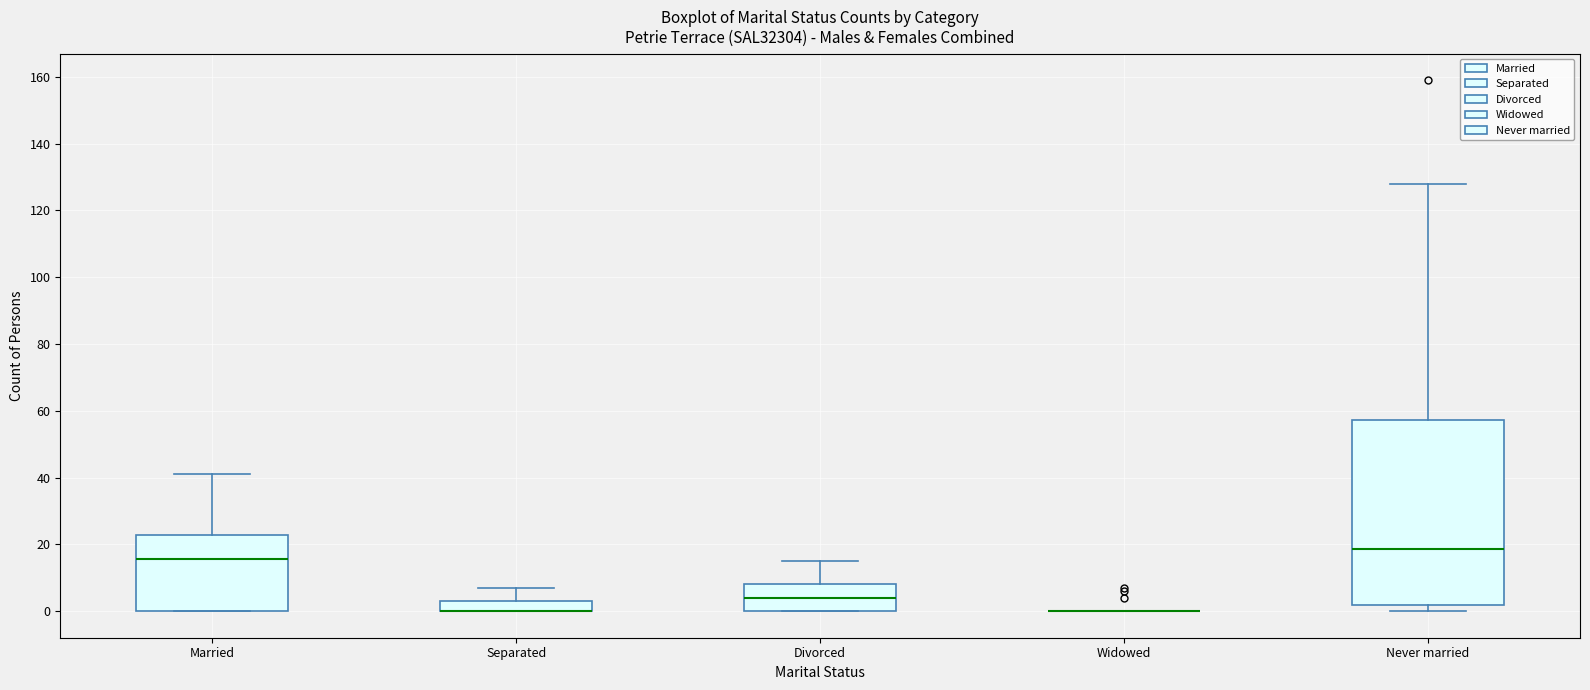

Comparing the boxes themselves (not the whiskers), which one is the tallest?

Never married